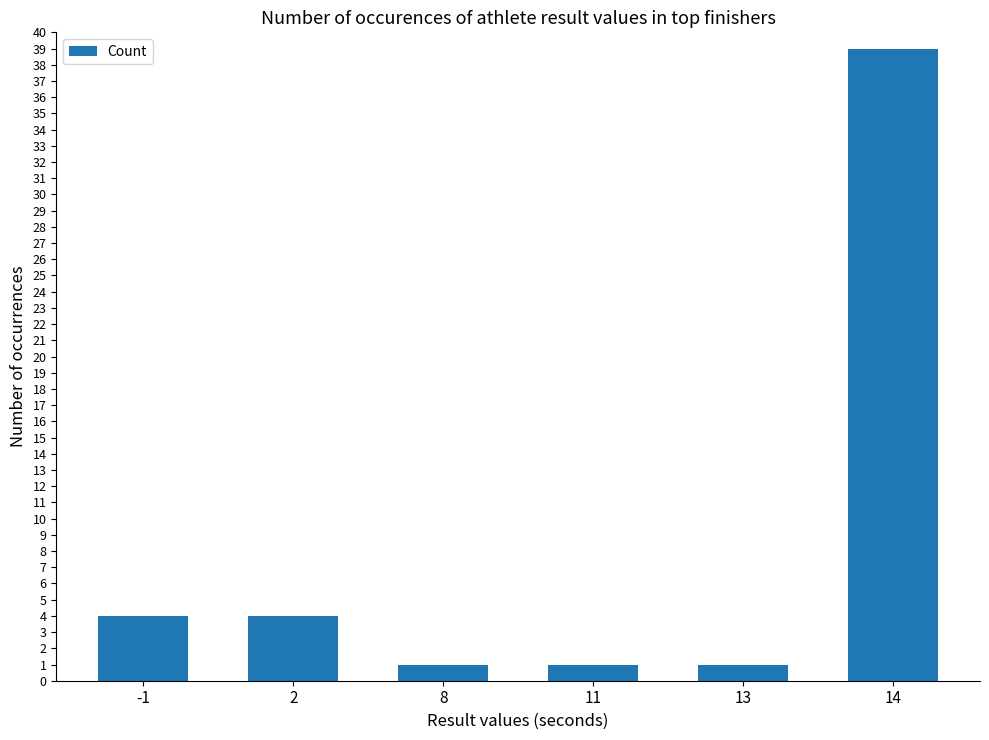

Count the number of data series in this chart.

1